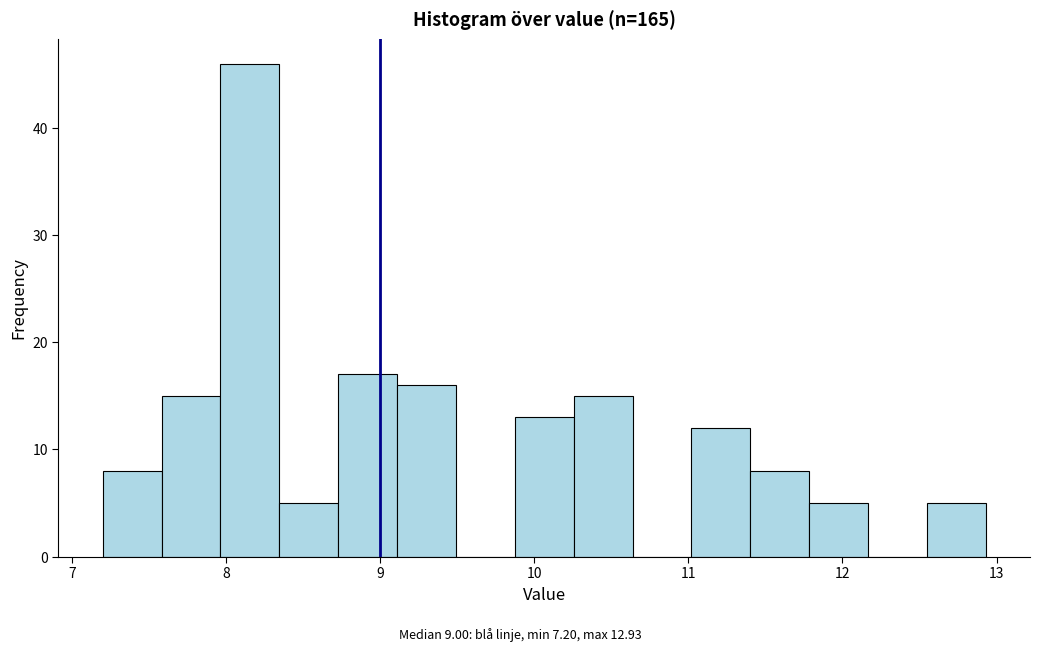

Around what value on the x-axis is the tallest bar? Give the approximate position of its centre, as read against the axis.

8.2